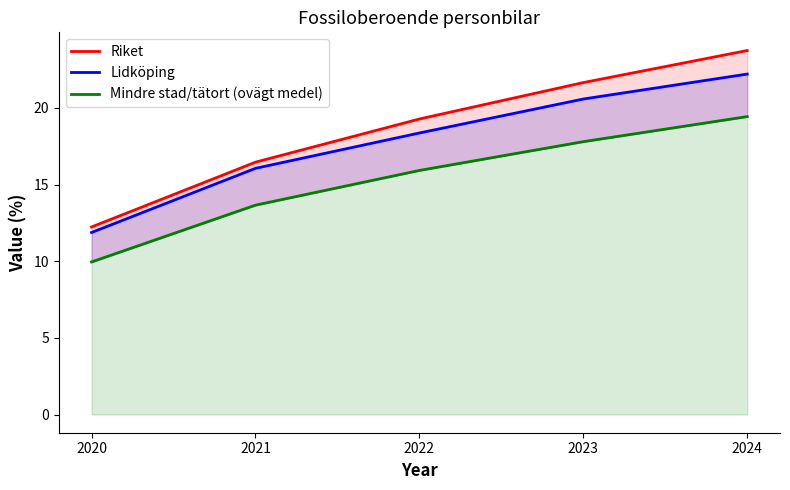

How many distinct data groups are displayed?

3